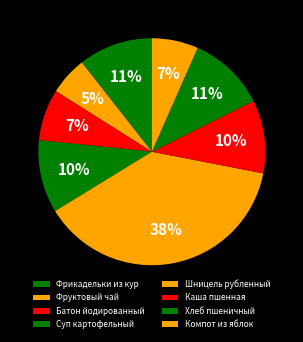

How much of the chart is everything except Батон йодированный?

92.7%